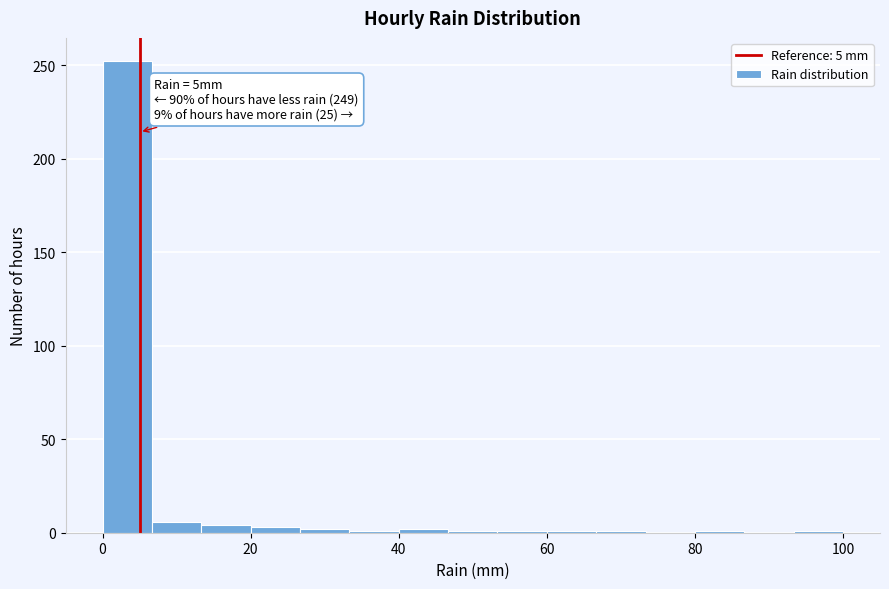

Around what value on the x-axis is the tallest bar? Give the approximate position of its centre, as read against the axis.

4